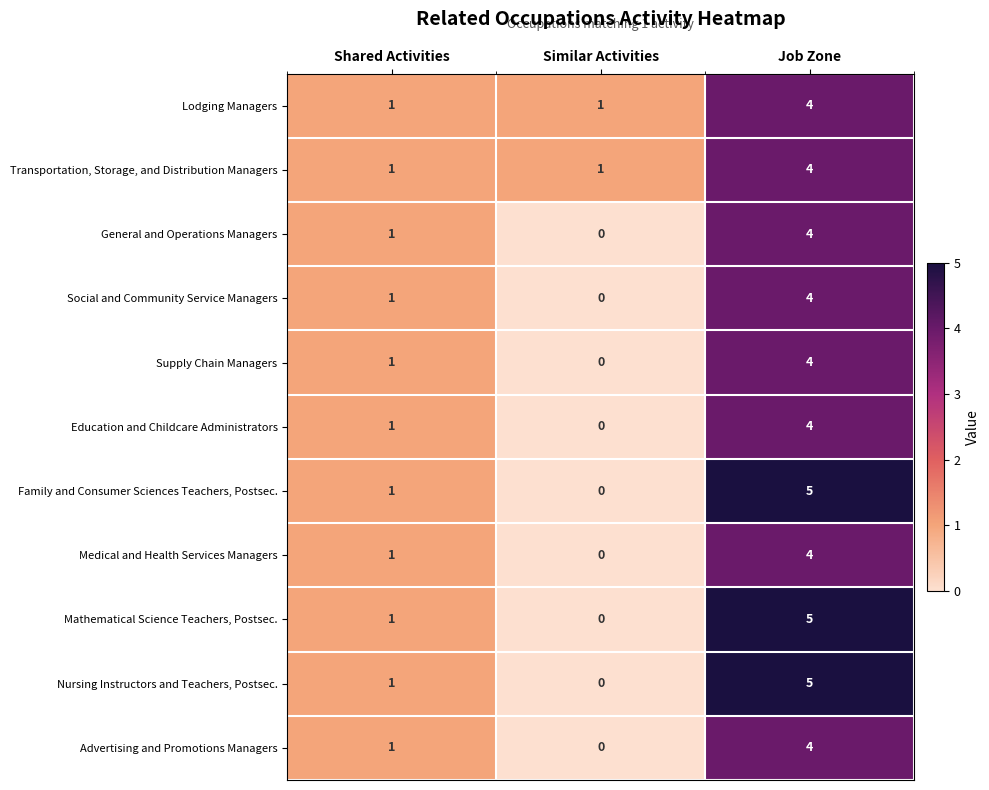

How many values in Advertising and Promotions Managers are above zero?

2